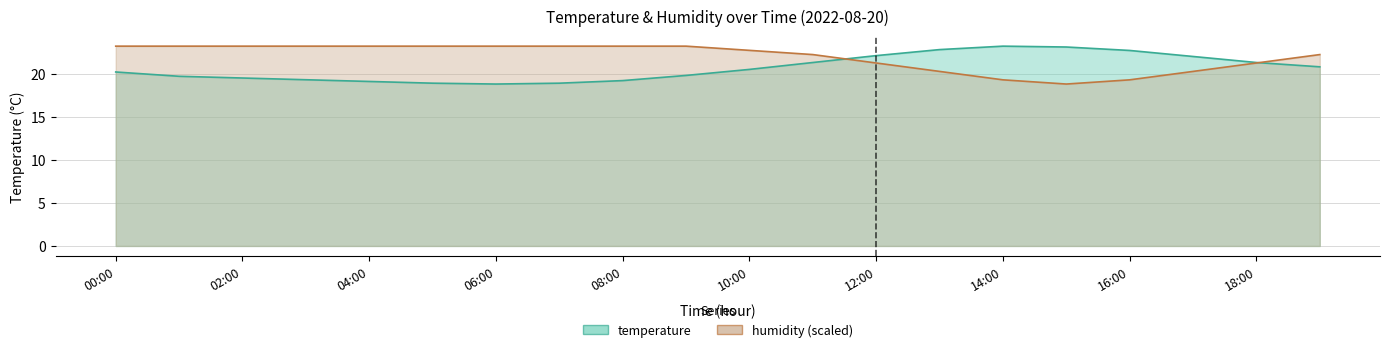

In humidity, how many points are lower than both neighbors (excluding endpoints)?

1